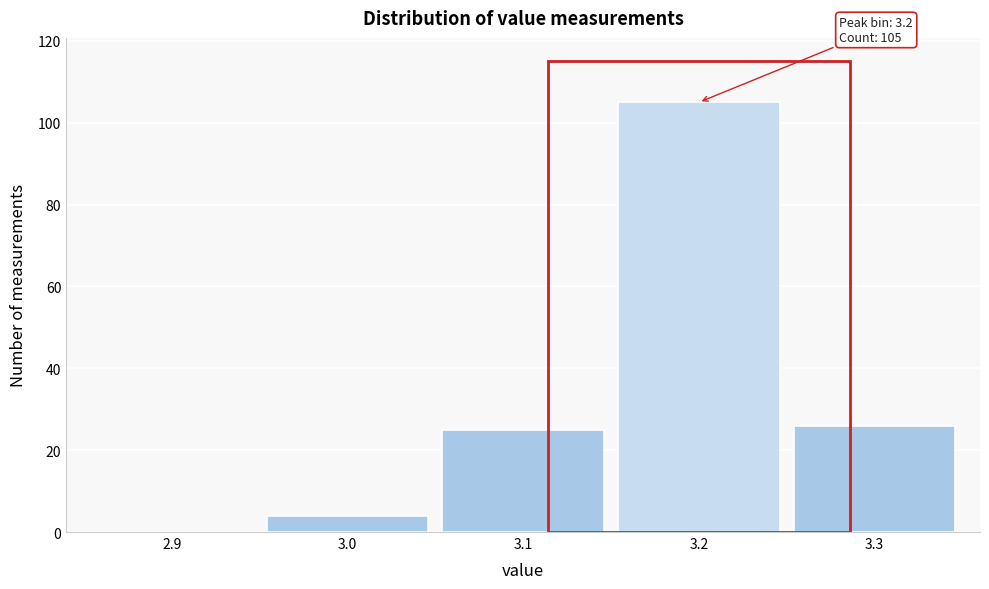

Reading left to right, list all the values displayed in this chart.

2.9=0	3.0=4	3.1=25	3.2=105	3.3=26